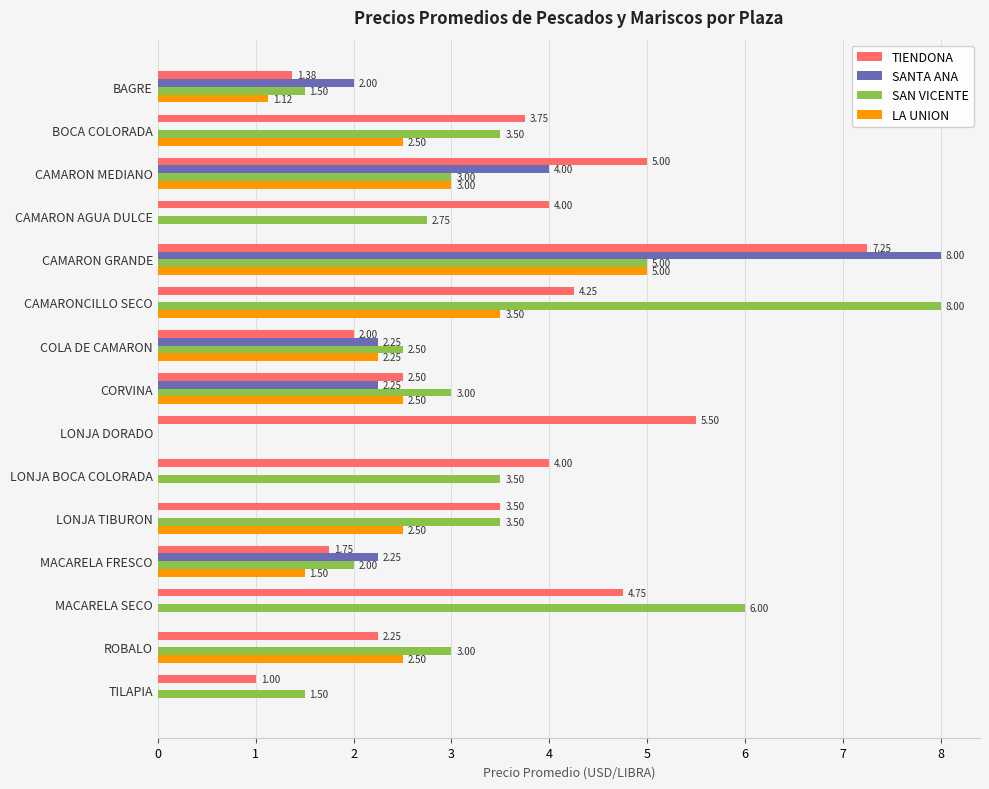

How many values in SANTA ANA are above zero?

6